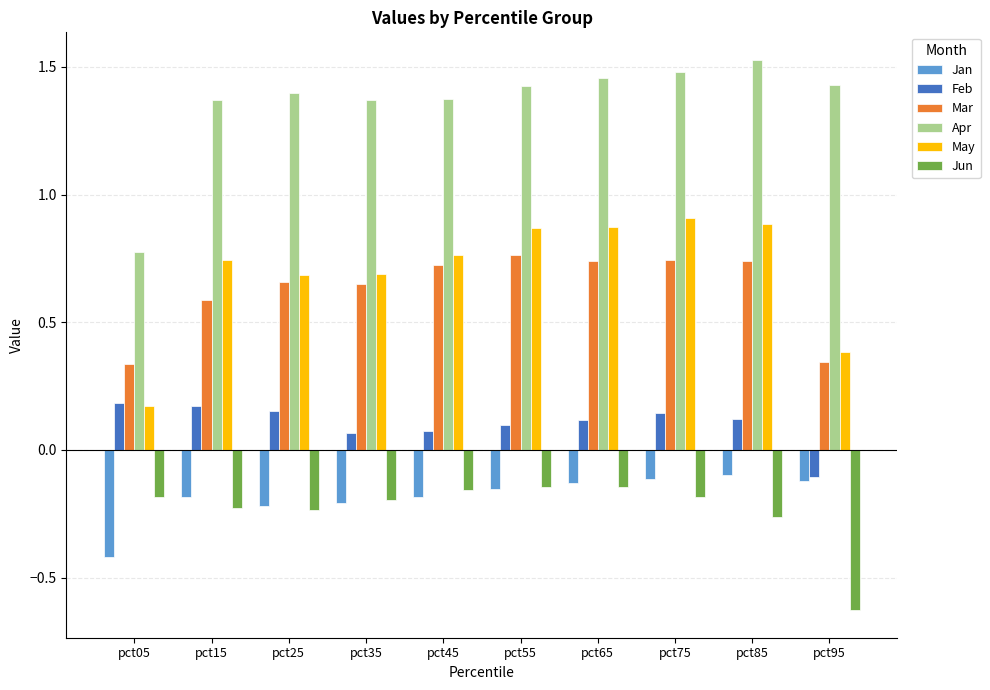

What are all the series names shown in the legend?

Jan, Feb, Mar, Apr, May, Jun